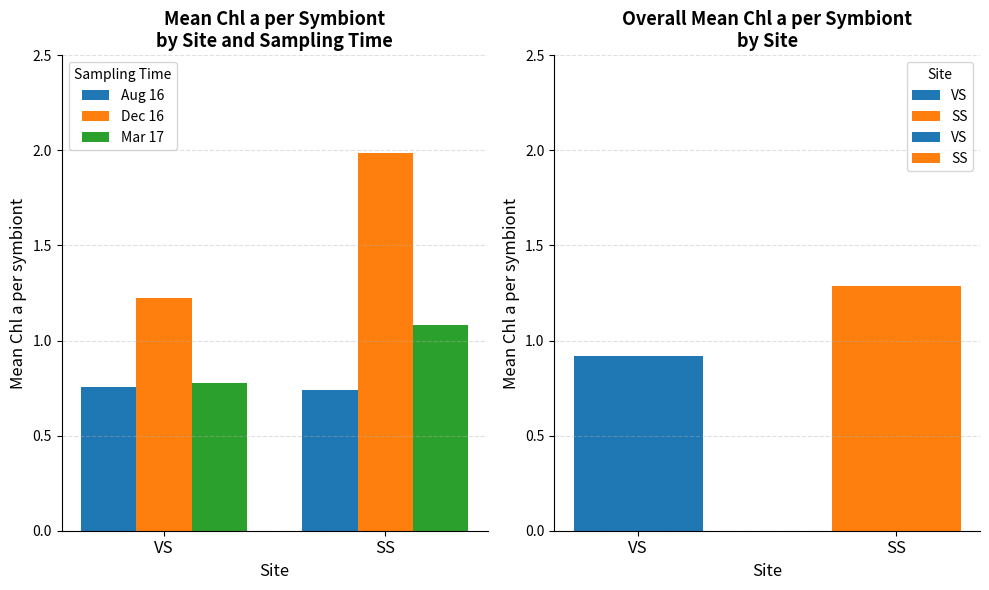

What is the total value across all series at VS?

2.8